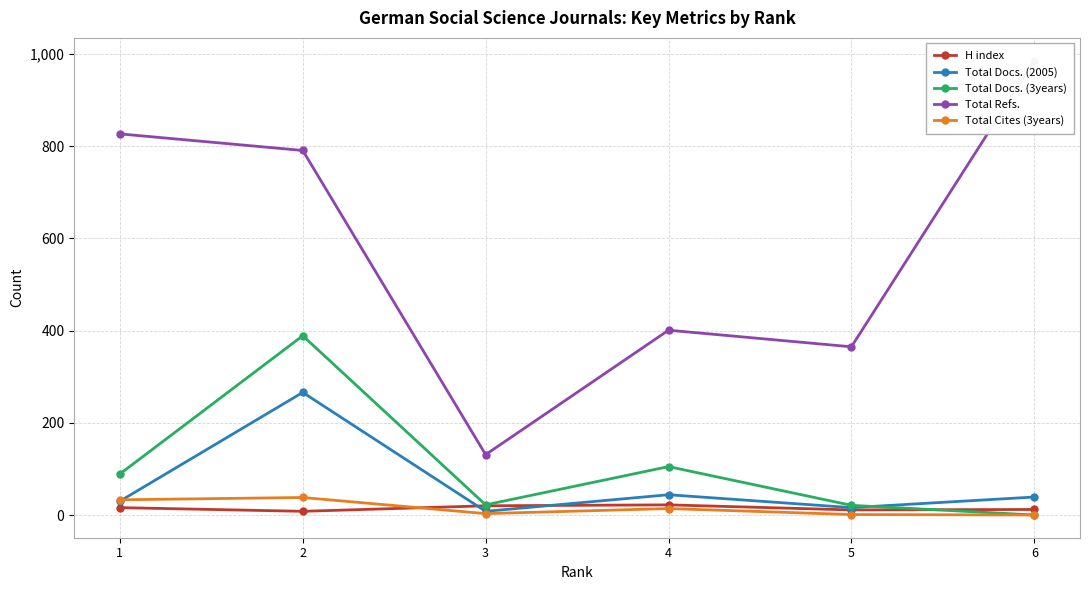

The value of H index at 1 is 6. True or false?

False